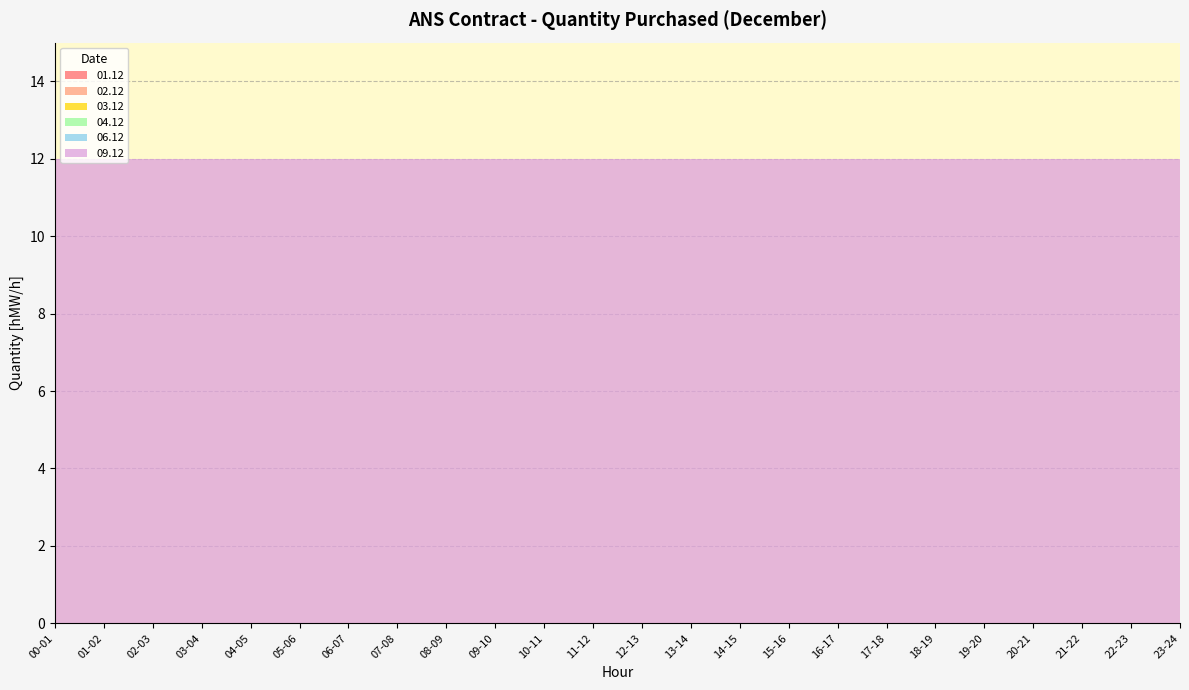

Reading left to right, transcribe all the data shown in this chart.

01.12: 0	0	0	0	0	0	0	0	0	0	0	0	0	0	0	0	0	0	0	0	0	0	0	0
02.12: 0	0	0	0	0	0	0	0	0	0	0	0	0	0	0	0	0	0	0	0	0	0	0	0
03.12: 0	0	0	0	0	0	0	0	0	0	0	0	0	0	0	0	0	0	0	0	0	0	0	0
04.12: 0	0	0	0	0	0	0	0	0	0	0	0	0	0	0	0	0	0	0	0	0	0	0	0
06.12: 0	0	0	0	0	0	0	0	0	0	0	0	0	0	0	0	0	0	0	0	0	0	0	0
09.12: 12	12	12	12	12	12	12	12	12	12	12	12	12	12	12	12	12	12	12	12	12	12	12	12